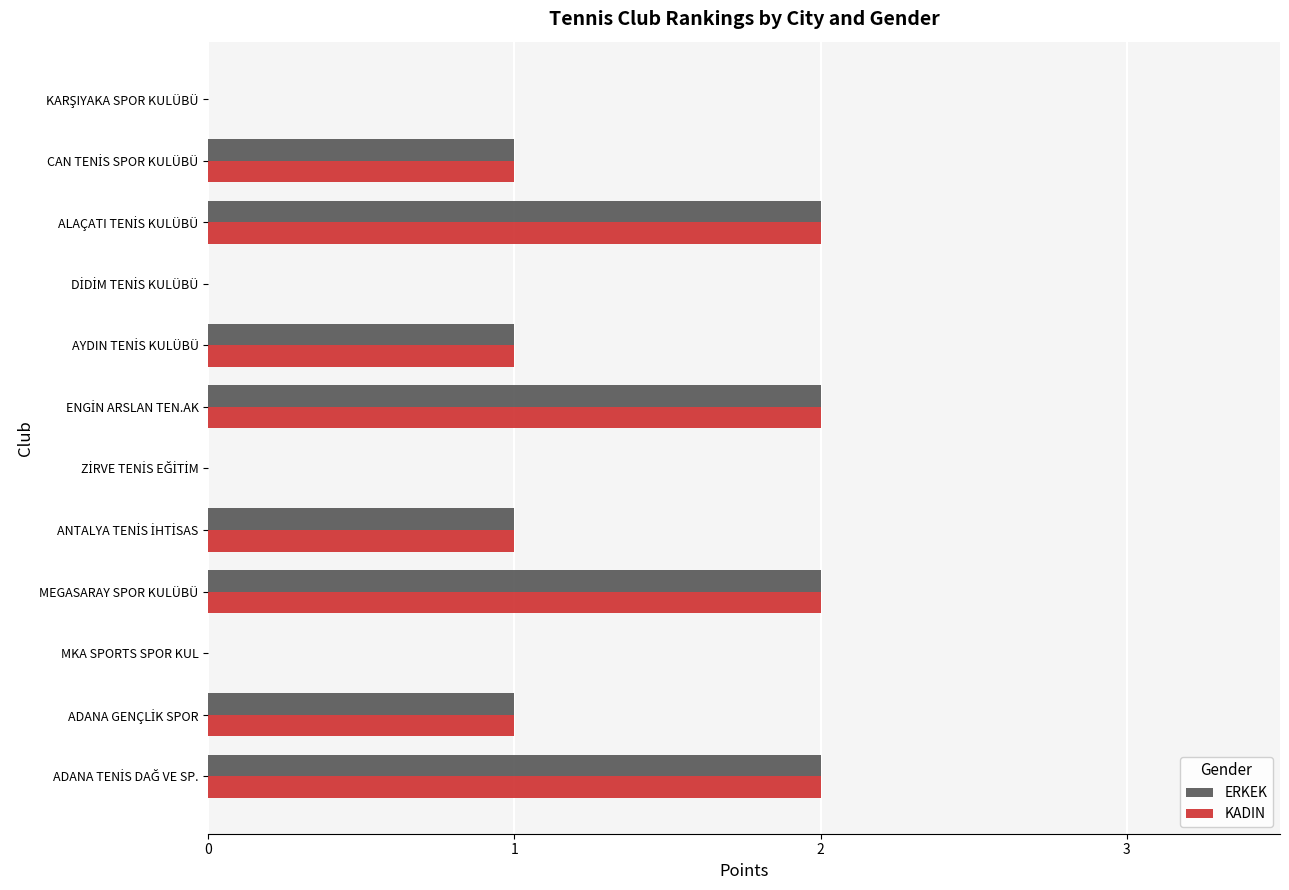

Count the number of data series in this chart.

2